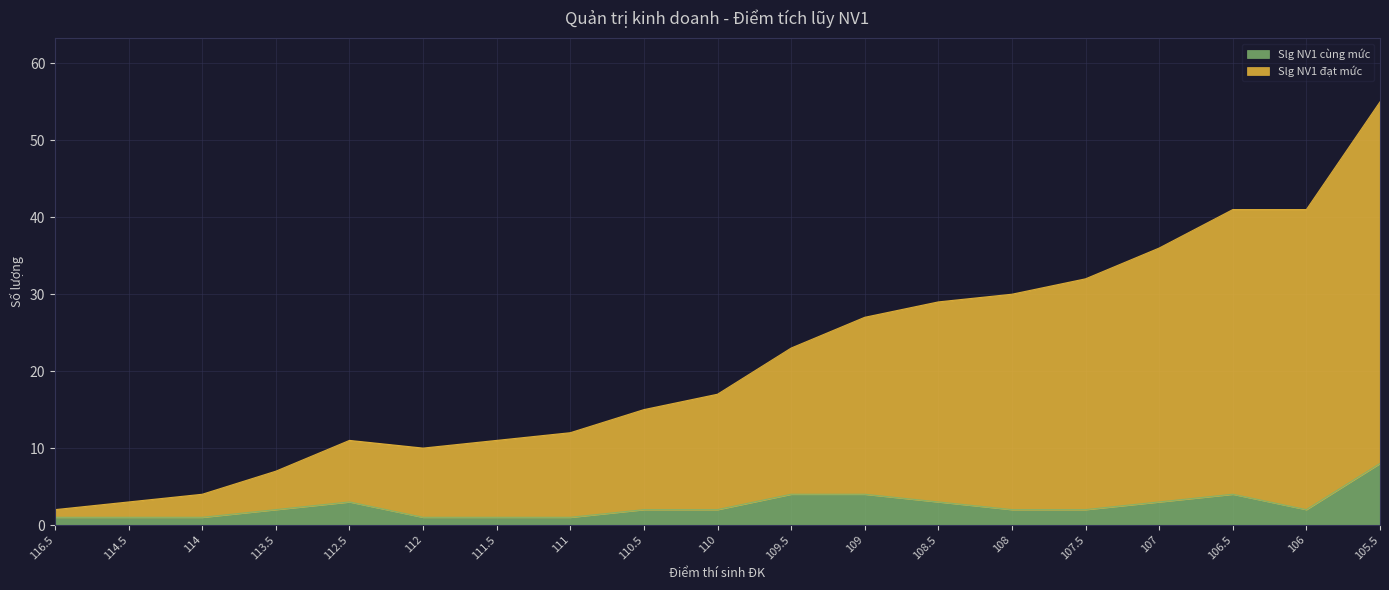

Where is the first local minimum for Slg NV1 cùng mức?

106